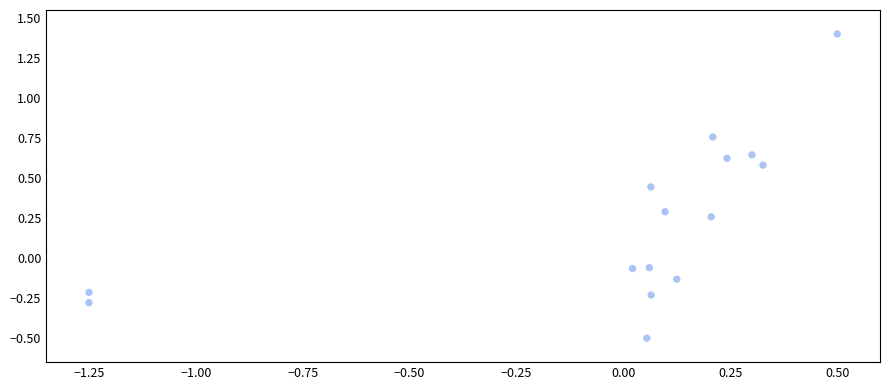

What is the range of Y values (max minus min)?

1.9